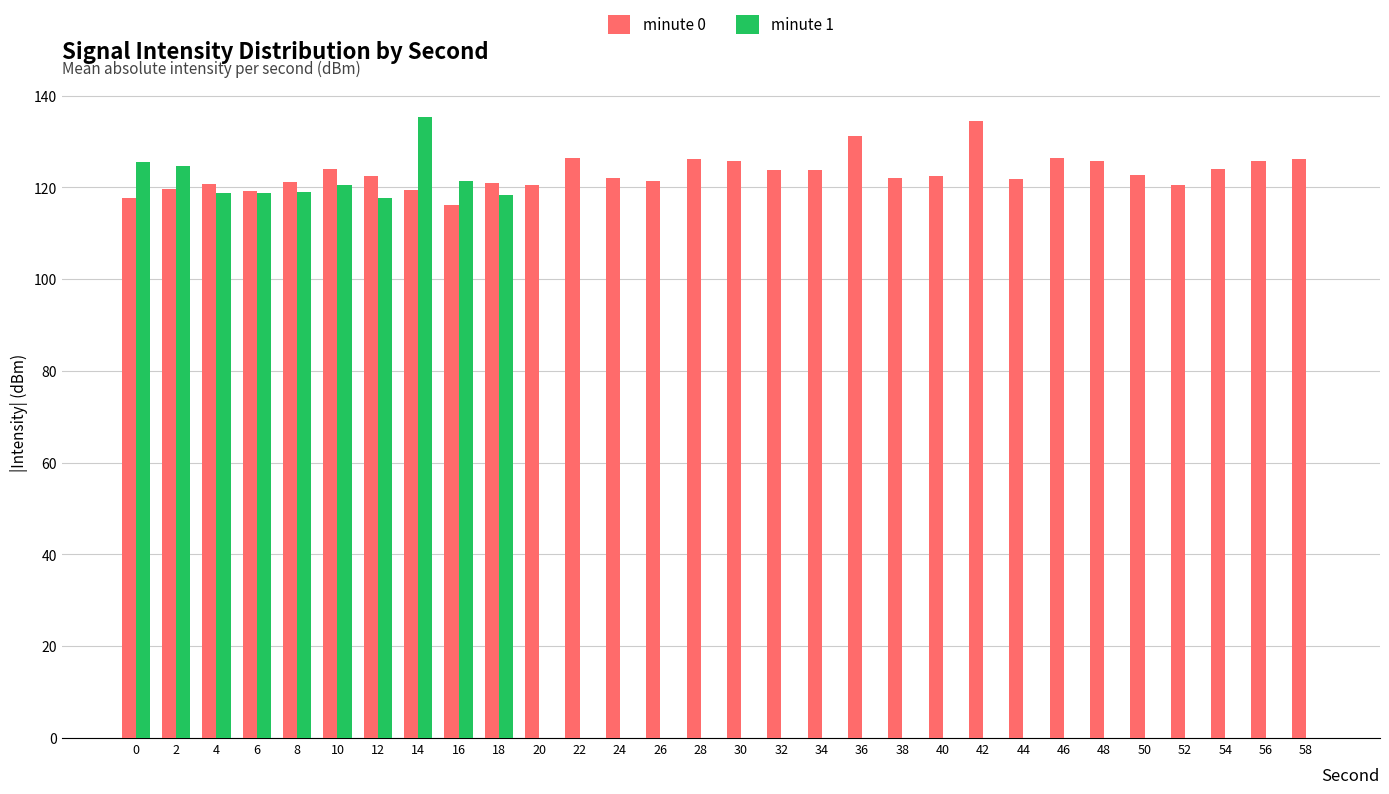

What is the sum of the minute 0 values at 48 and 16?

241.8